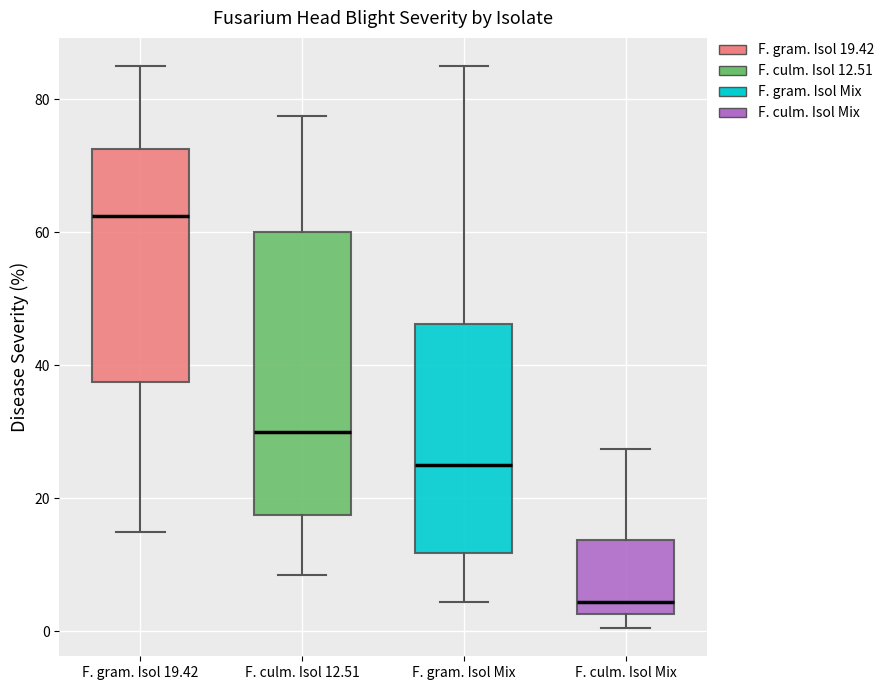

Reading left to right, read every box against the y-axis: the position of its median line, the range the box covers, and the ends of its whiskers. The values are not printed on the chart, so give them approximately, as read against the axis.

F. gram. Isol 19.42: median 62, box 38 to 72, whiskers 16 to 86
F. culm. Isol 12.51: median 30, box 18 to 60, whiskers 8 to 78
F. gram. Isol Mix: median 26, box 12 to 46, whiskers 4 to 86
F. culm. Isol Mix: median 4, box 2 to 14, whiskers 0 to 28